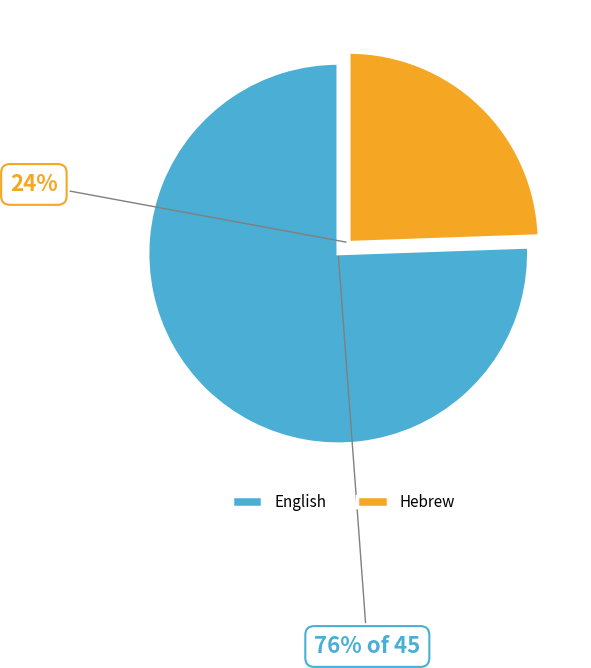

Combined, do Hebrew and English account for over 50%?

Yes